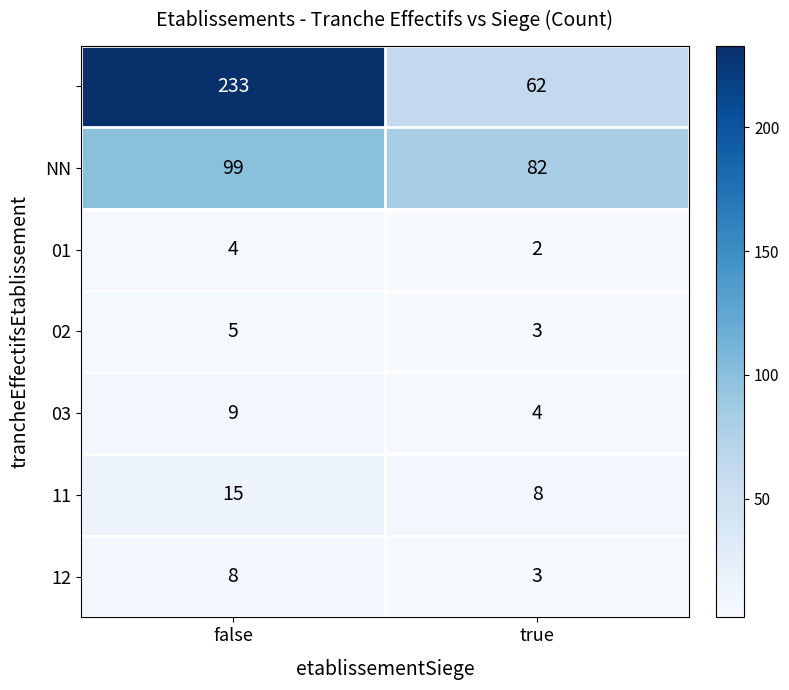

At which category is the sum across all series the highest?

false